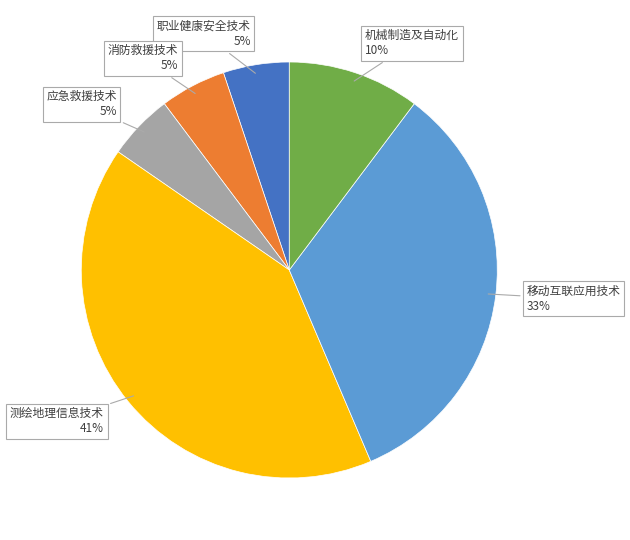

Is there any slice that represents more than half of the pie?

No